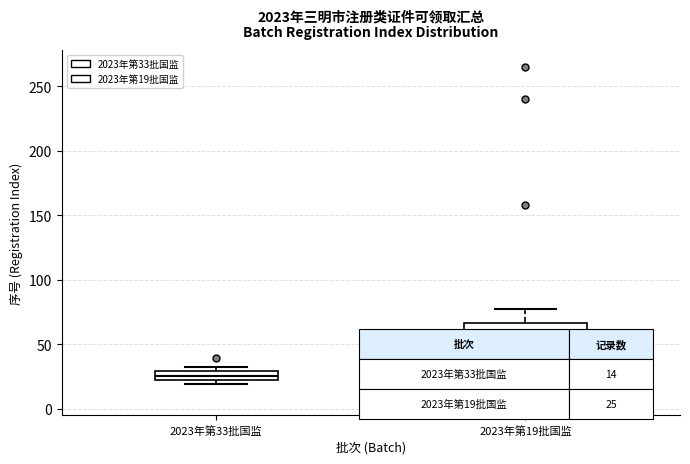

Which box's median line is the lowest?

2023年第33批国监